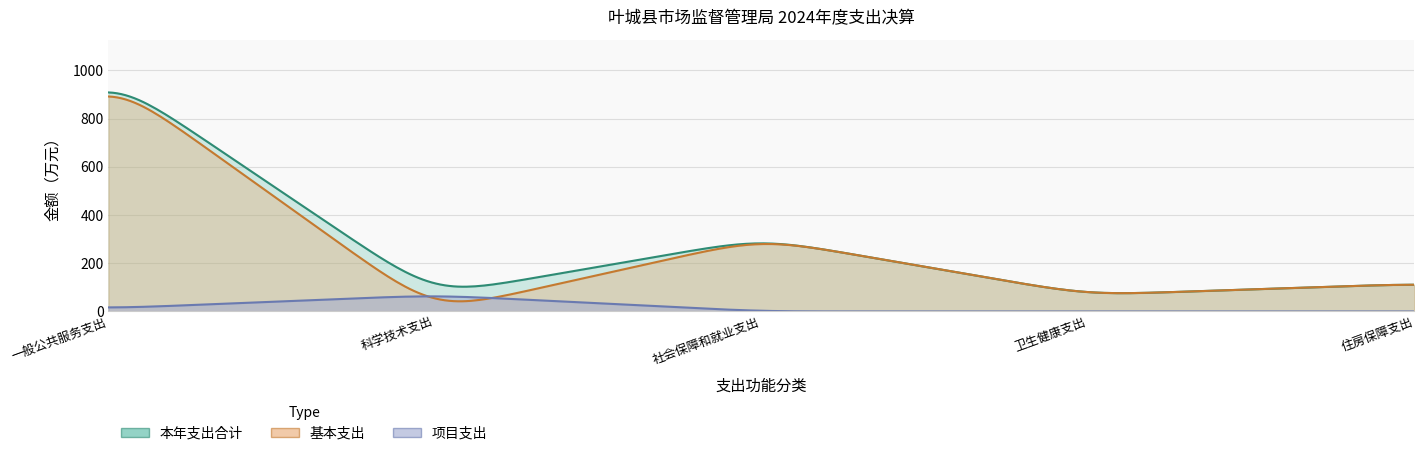

Where is 本年支出合计 nearest to the value 524?

社会保障和就业支出